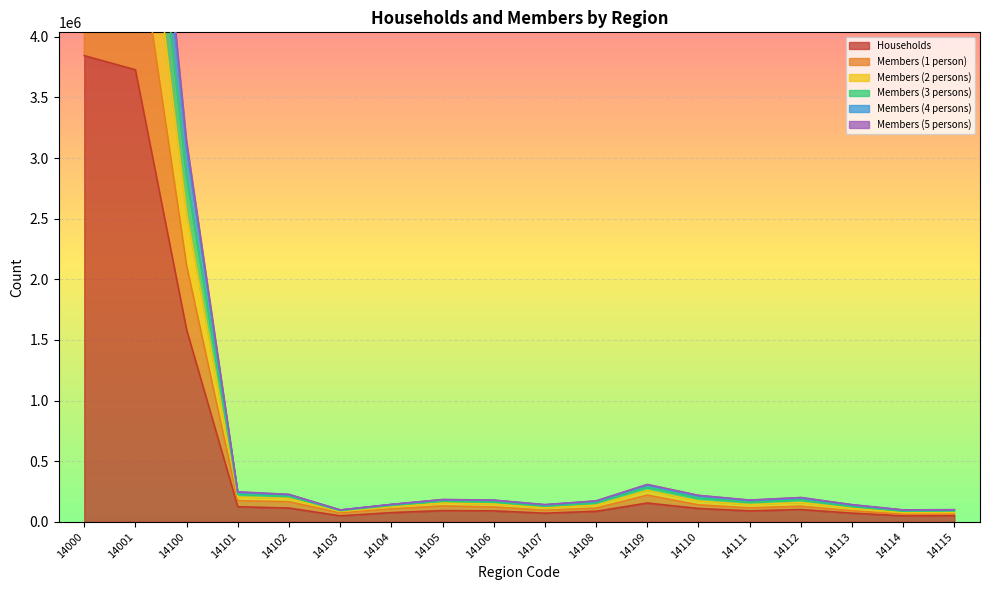

What is the maximum value for Households?

3844525